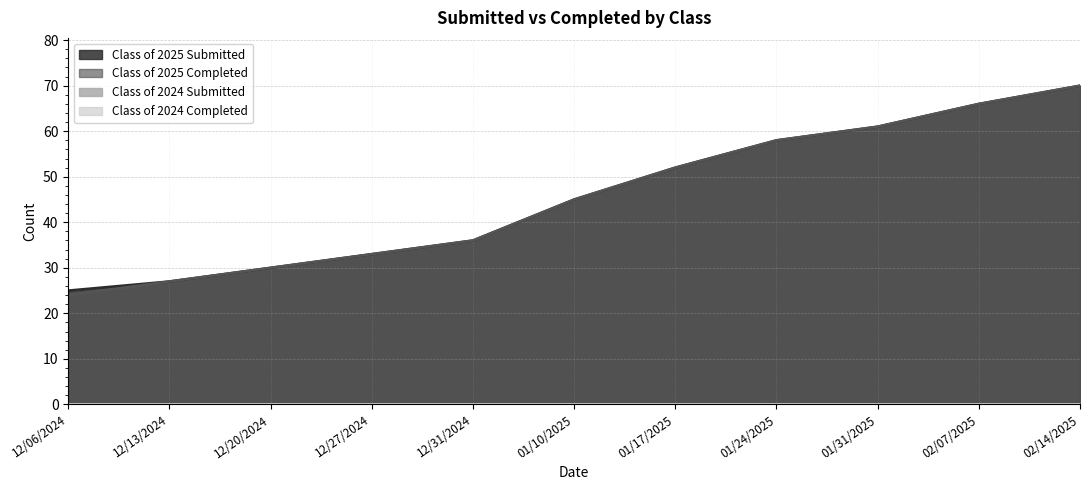

Does the chart have visible grid lines?

Yes